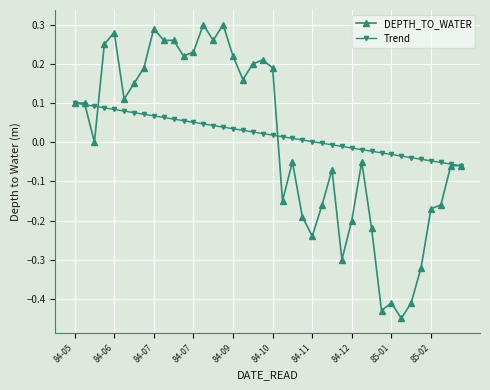

True or false: DEPTH_TO_WATER has more than 2 points higher than both neighbors.

True